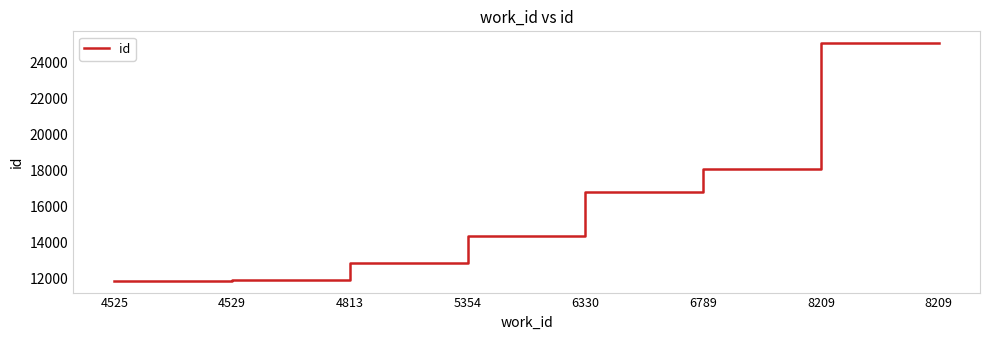

Reading left to right, what are all the values shown in this chart?

4525=11896	4529=11908	4813=12868	5354=14359	6330=16785	6789=18098	8209=25042	8209=25048